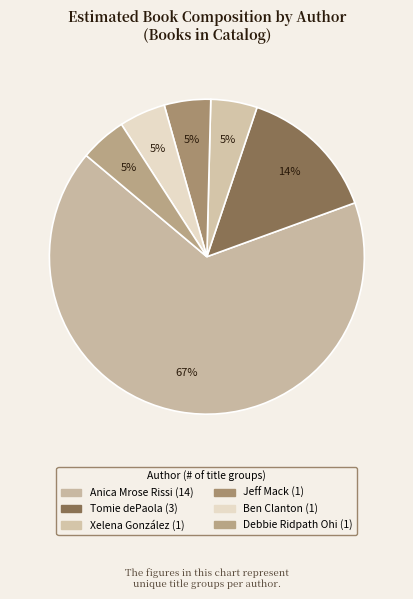

What percentage is the Tomie dePaola slice, to the nearest percent?

14%